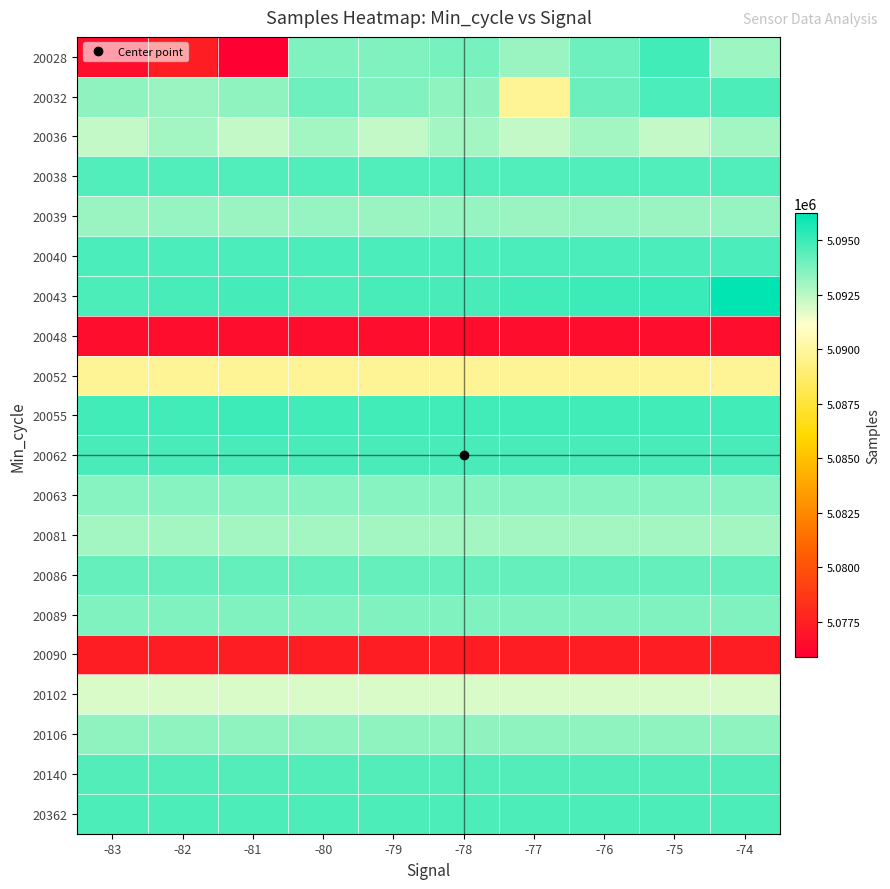

How many distinct data groups are displayed?

20